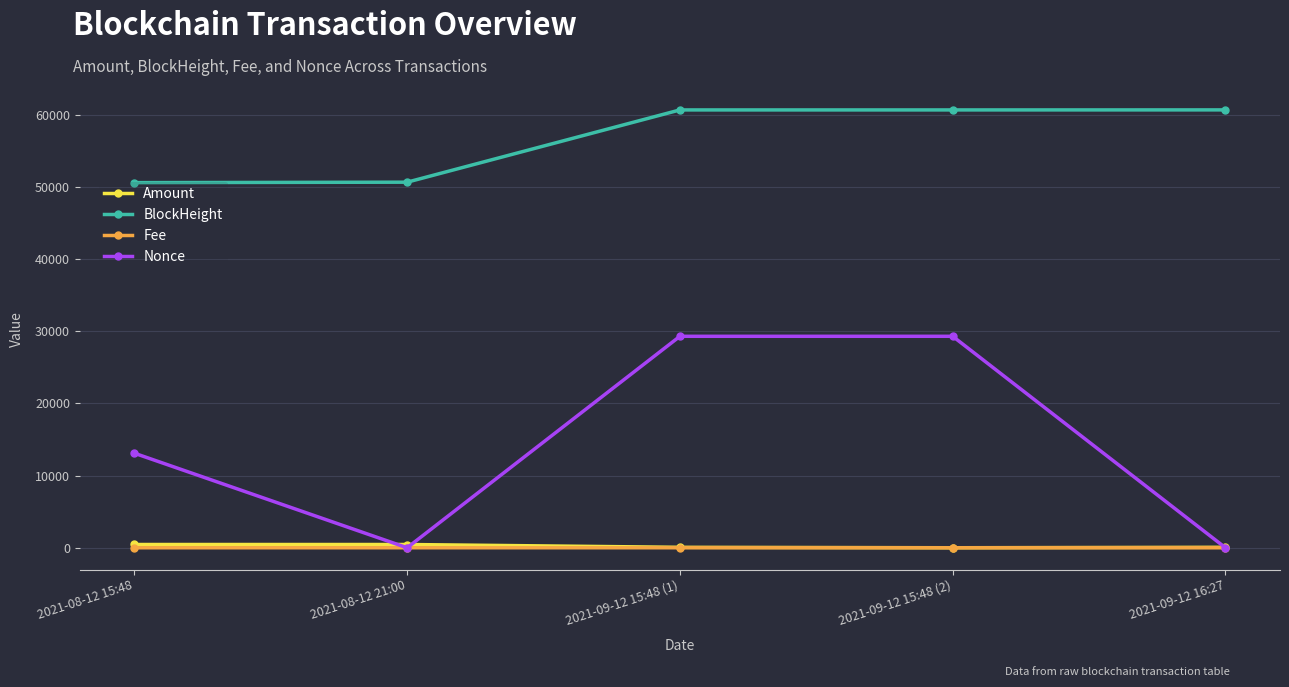

The value of BlockHeight at 2021-08-12 21:00 is 50643.0. True or false?

True